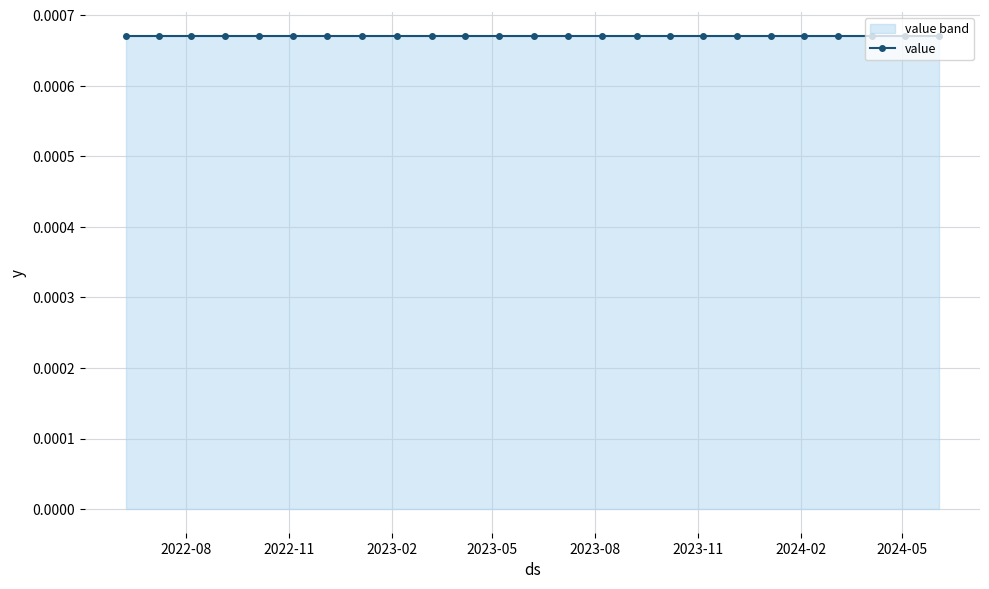

True or false: value has a value of 0.0 at 16.

False